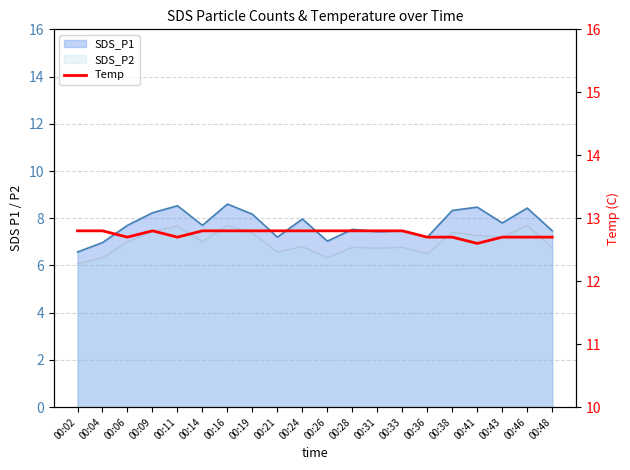

Which category has the highest value across all series?

00:02